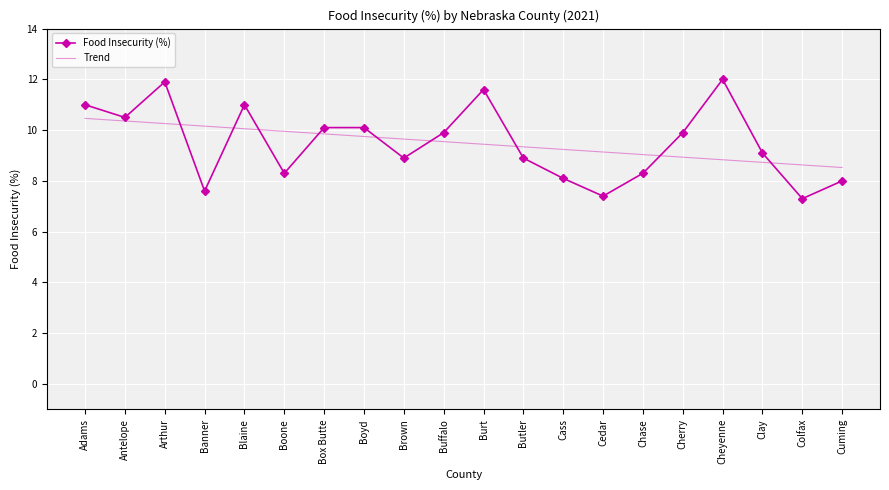

At which label does Trend first exceed 9?

Adams